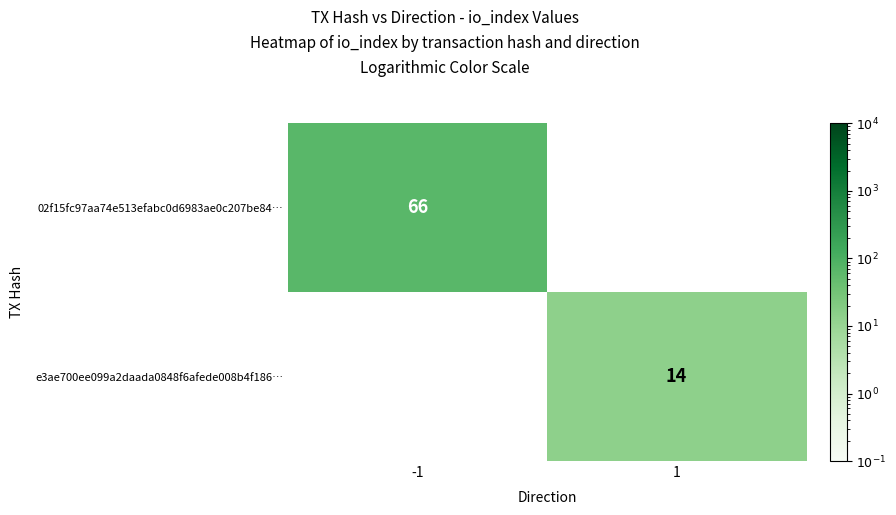

Is it true that e3ae700ee099a2daada0848f6afede008b4f186… equals 6 at 1?

False